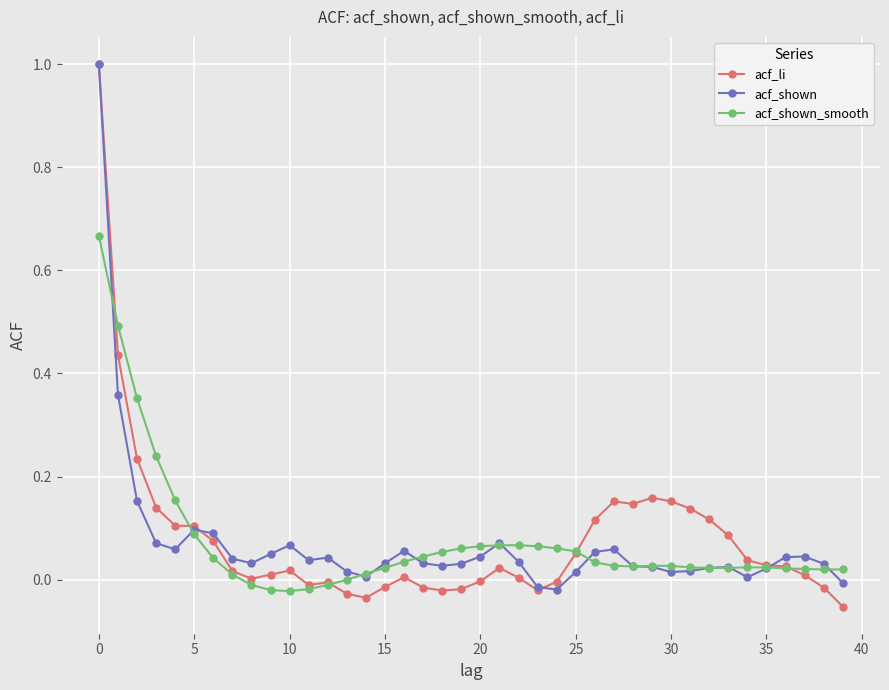

What is the maximum value shown in the chart?

1.0